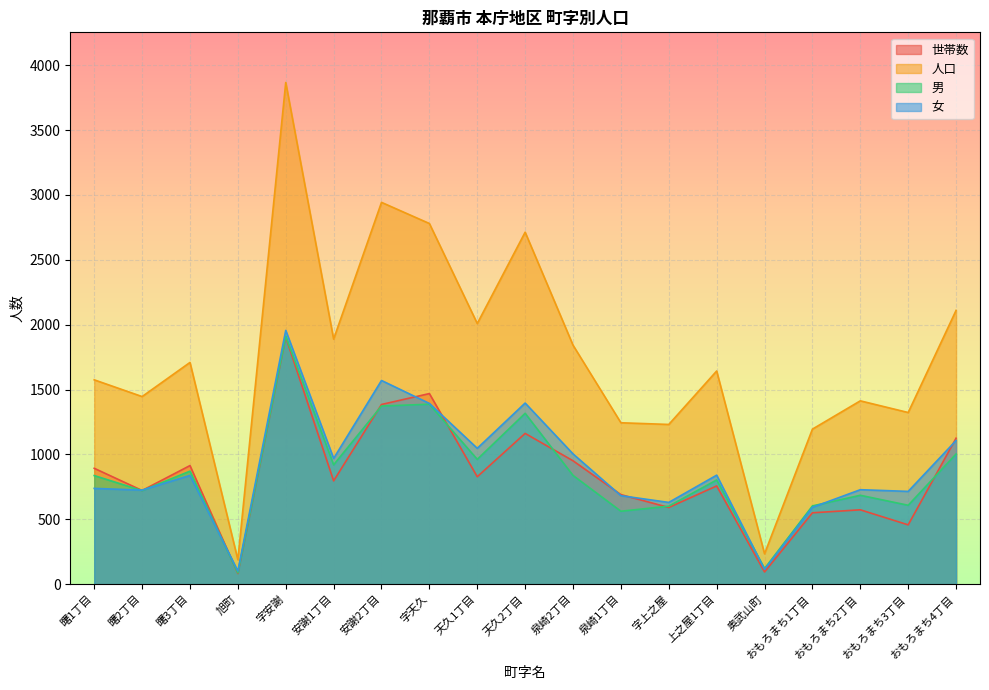

Reading left to right, transcribe all the data shown in this chart.

世帯数: 曙1丁目=893	曙2丁目=722	曙3丁目=914	旭町=82	字安謝=1904	安謝1丁目=796	安謝2丁目=1385	字天久=1469	天久1丁目=828	天久2丁目=1162	泉崎2丁目=951	泉崎1丁目=690	字上之屋=591	上之屋1丁目=757	奥武山町=94	おもろまち1丁目=550	おもろまち2丁目=573	おもろまち3丁目=457	おもろまち4丁目=1125
人口: 曙1丁目=1575	曙2丁目=1446	曙3丁目=1709	旭町=188	字安謝=3867	安謝1丁目=1889	安謝2丁目=2943	字天久=2780	天久1丁目=2009	天久2丁目=2713	泉崎2丁目=1842	泉崎1丁目=1244	字上之屋=1231	上之屋1丁目=1643	奥武山町=234	おもろまち1丁目=1195	おもろまち2丁目=1413	おもろまち3丁目=1323	おもろまち4丁目=2110
男: 曙1丁目=837	曙2丁目=721	曙3丁目=871	旭町=87	字安謝=1911	安謝1丁目=920	安謝2丁目=1373	字天久=1387	天久1丁目=962	天久2丁目=1317	泉崎2丁目=838	泉崎1丁目=562	字上之屋=601	上之屋1丁目=803	奥武山町=120	おもろまち1丁目=603	おもろまち2丁目=685	おもろまち3丁目=608	おもろまち4丁目=1003
女: 曙1丁目=738	曙2丁目=725	曙3丁目=838	旭町=101	字安謝=1956	安謝1丁目=969	安謝2丁目=1570	字天久=1393	天久1丁目=1047	天久2丁目=1396	泉崎2丁目=1004	泉崎1丁目=682	字上之屋=630	上之屋1丁目=840	奥武山町=114	おもろまち1丁目=592	おもろまち2丁目=728	おもろまち3丁目=715	おもろまち4丁目=1107